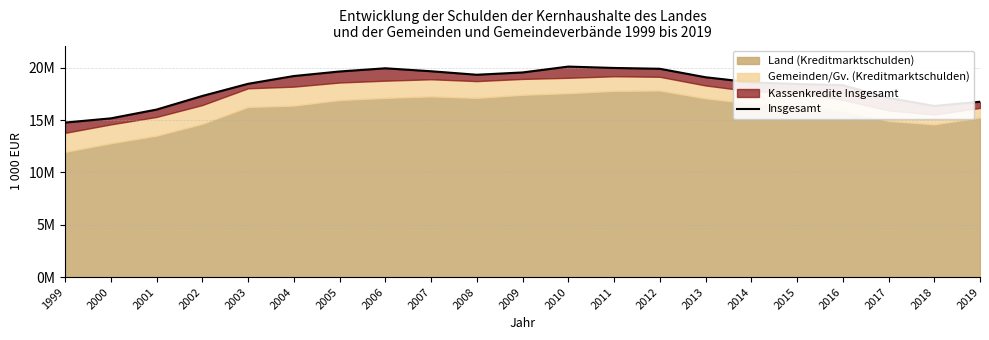

Which label corresponds to the largest value in the chart?

2010